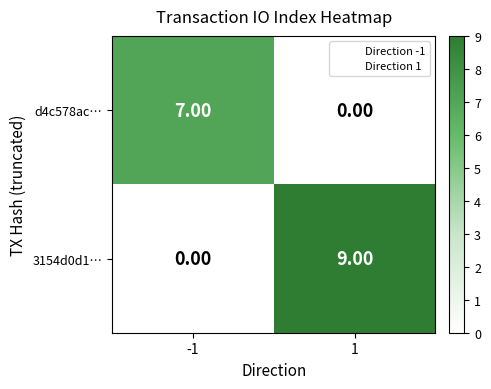

At how many categories does at least one series exceed 3?

2